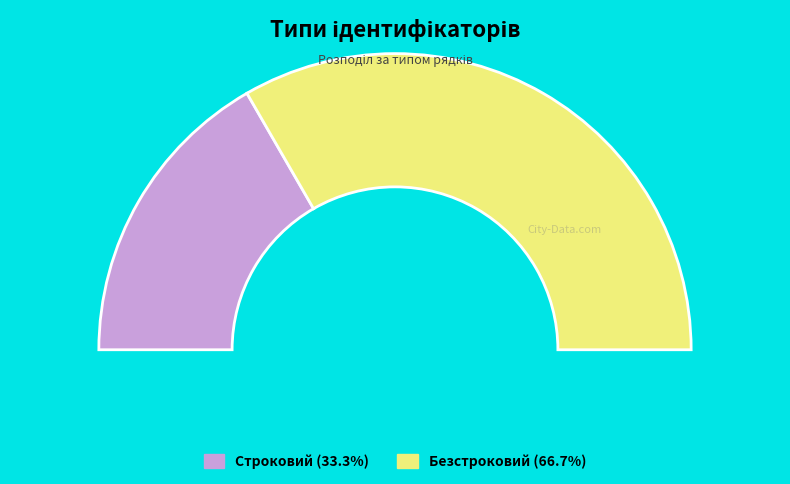

To the nearest percent, what is the difference between the Строковий and Безстроковий slice percentages?

33%